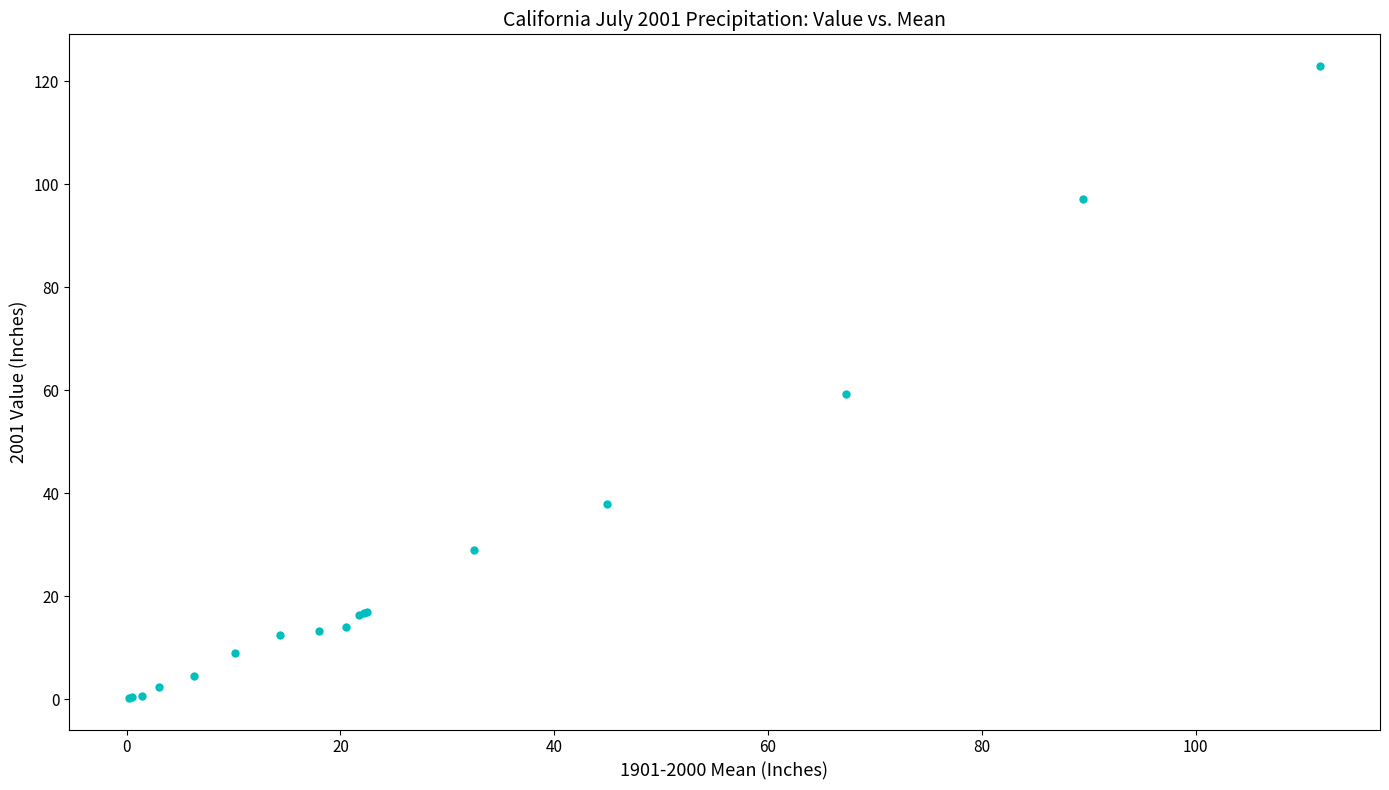

What Y value in the scatter plot is closest to 61?

59.2